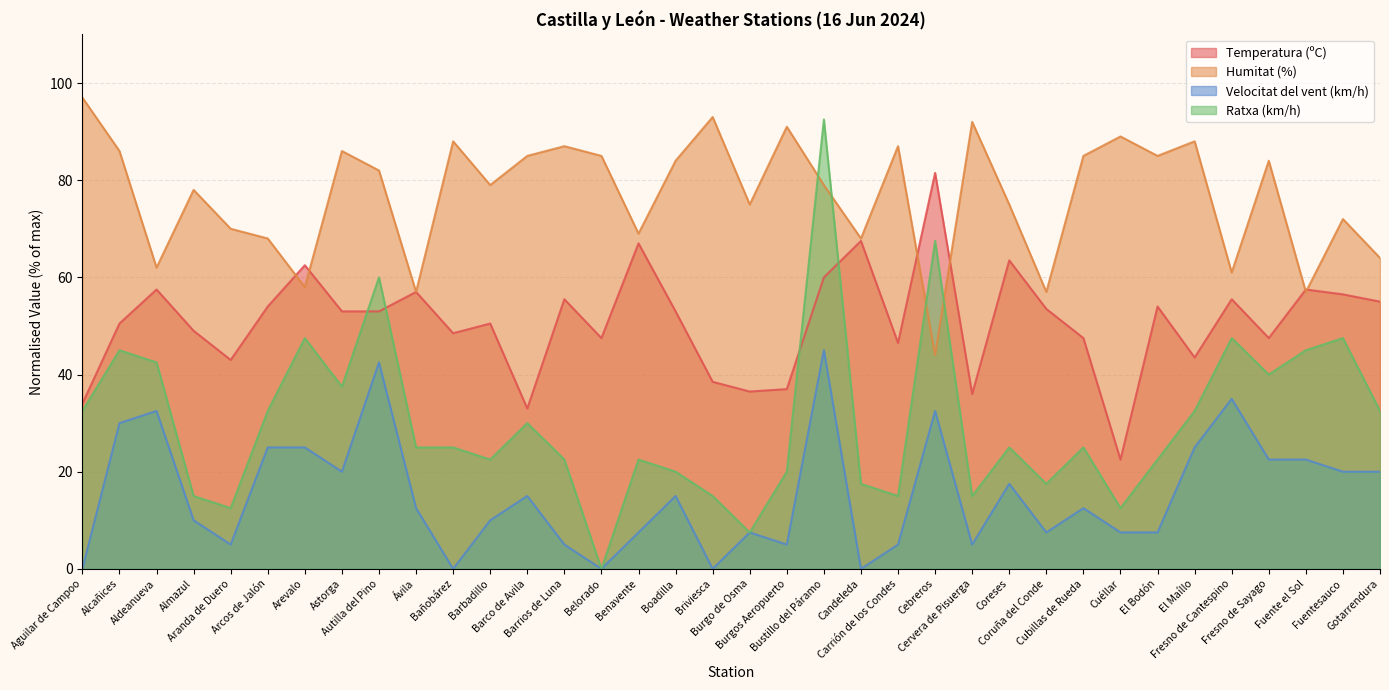

Where is the first local minimum for Temperatura (ºC)?

Aranda de Duero